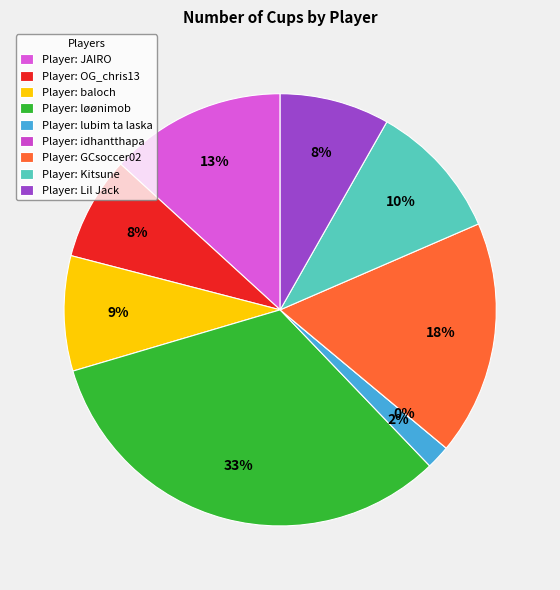

Count the number of slices in the pie.

9